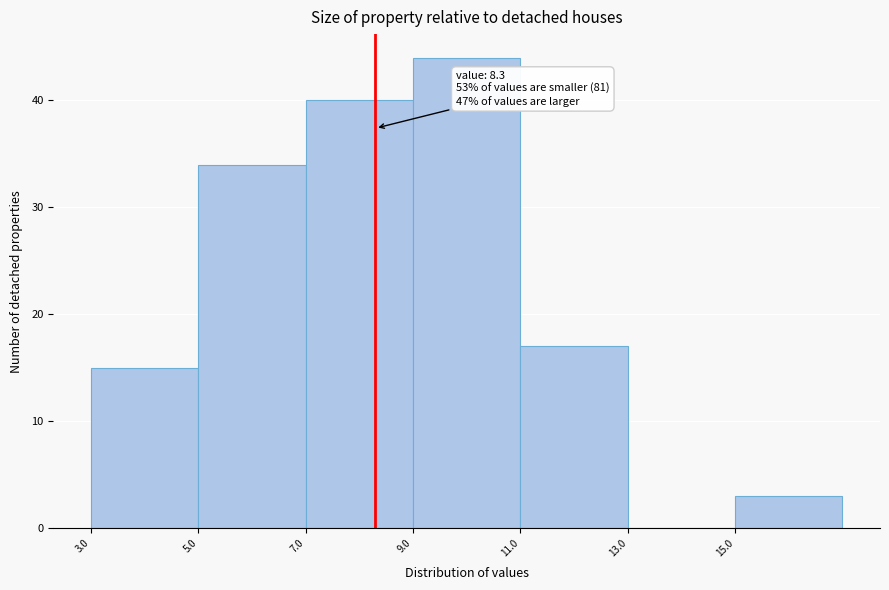

Which range on the x-axis has the tallest bar?

9 to 11